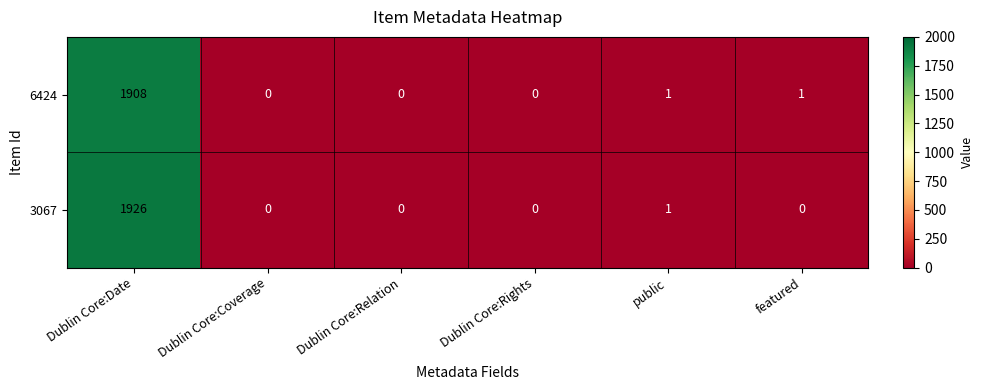

Is it true that 6424 equals 0 at Dublin Core:Relation?

True